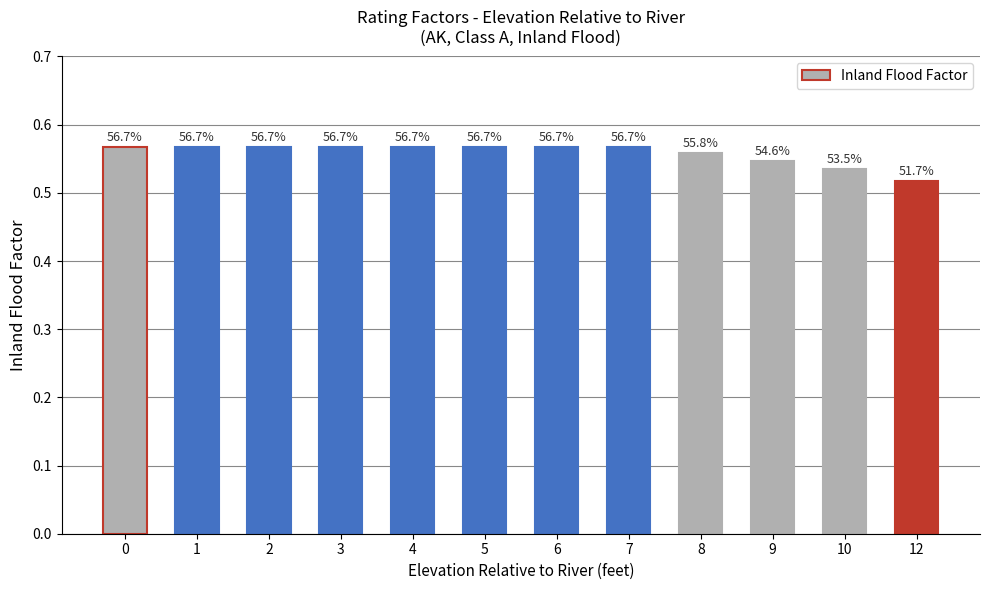

How many bars are there in total?

12